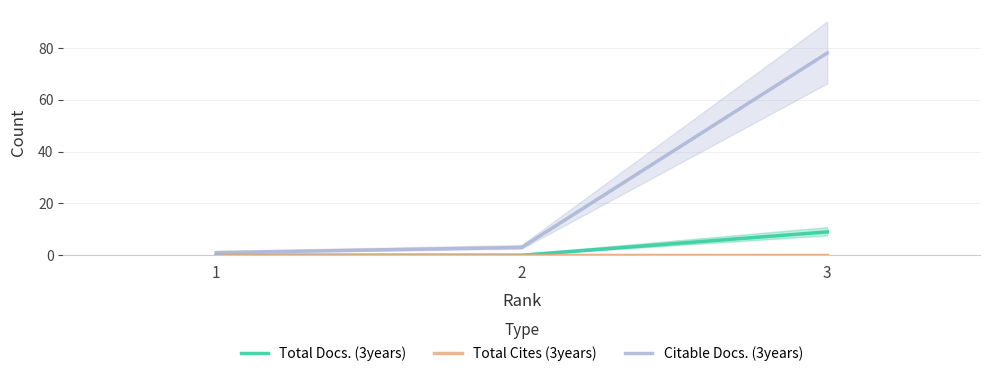

Is this an area chart (filled region under the line)?

No